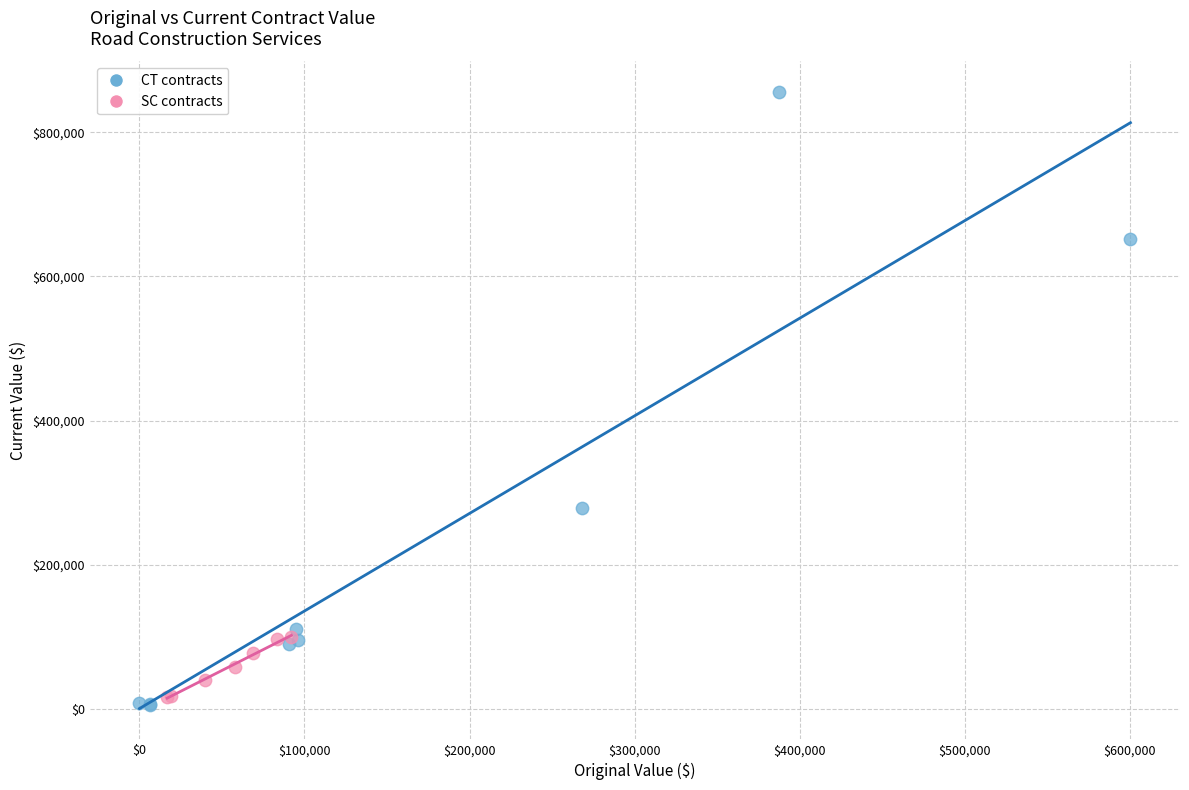

Which series reaches the maximum Y coordinate?

CT contracts